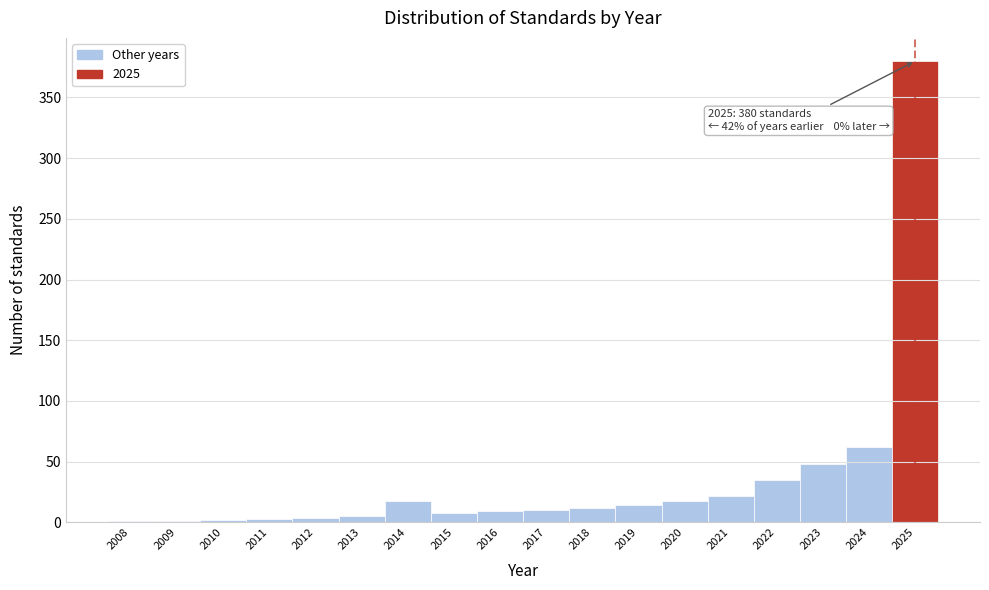

Where is the data nearest to the value 190?

2024